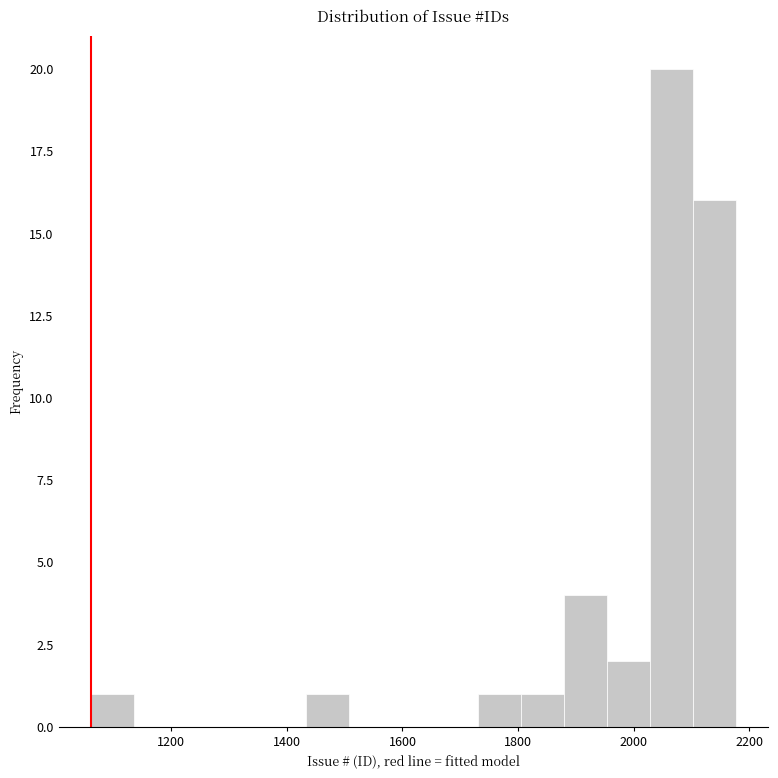

Read against the x-axis, roughly where is the centre of the tallest bar?

2060